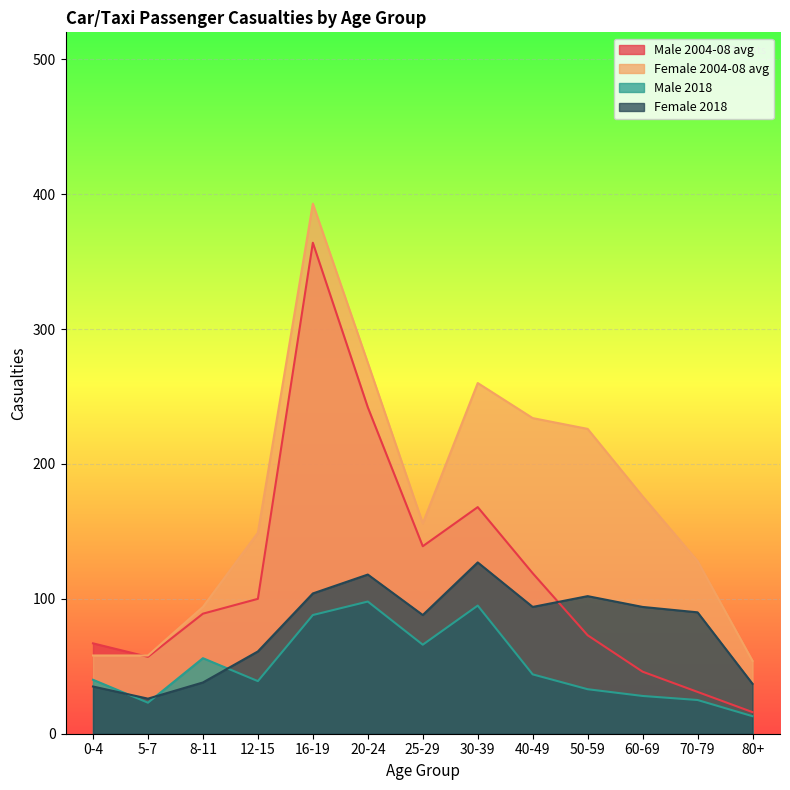

How many lines are shown in the chart?

4